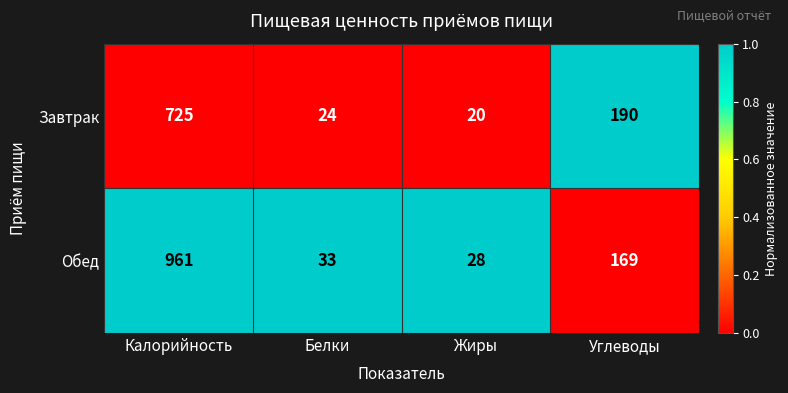

Is the value of Завтрак at Белки greater than the value of Обед at Белки?

No